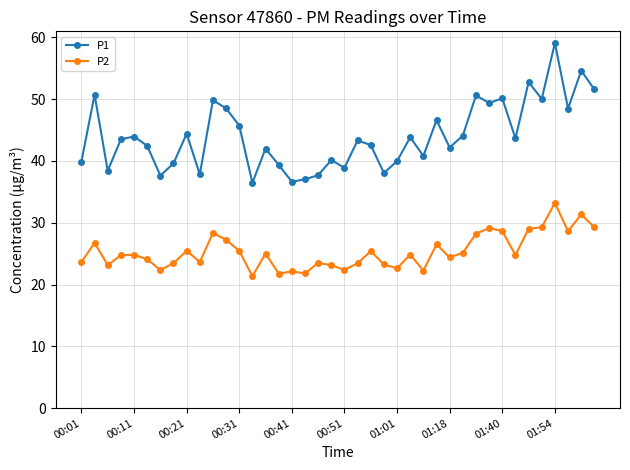

Which series has the largest total across all categories?

P1